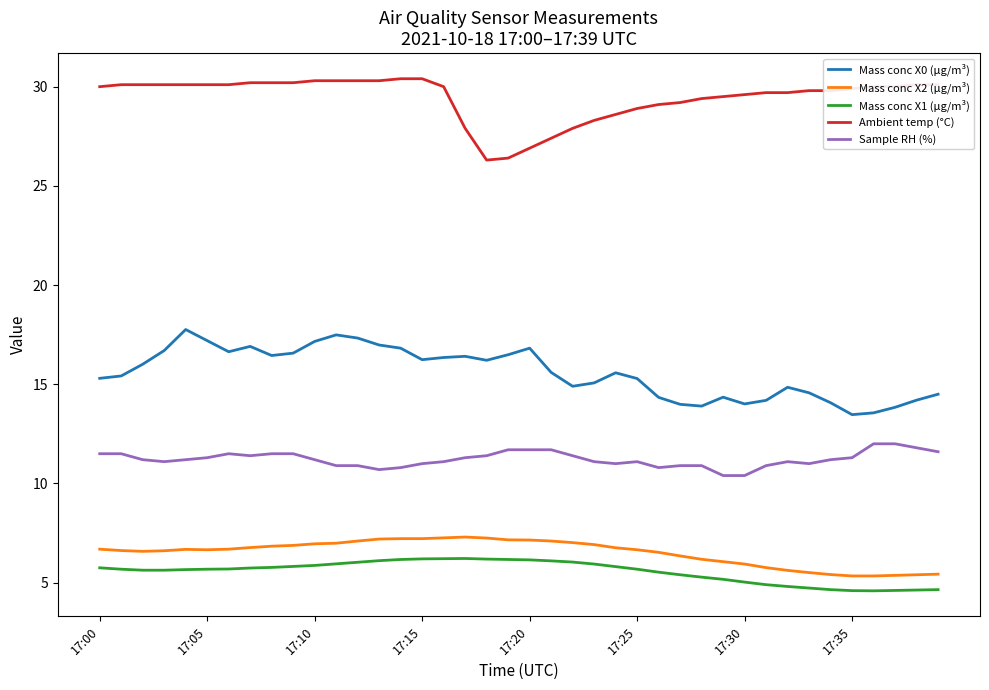

True or false: Mass conc X0 (μg/m³) and Ambient temp (°C) intersect in this chart.

False